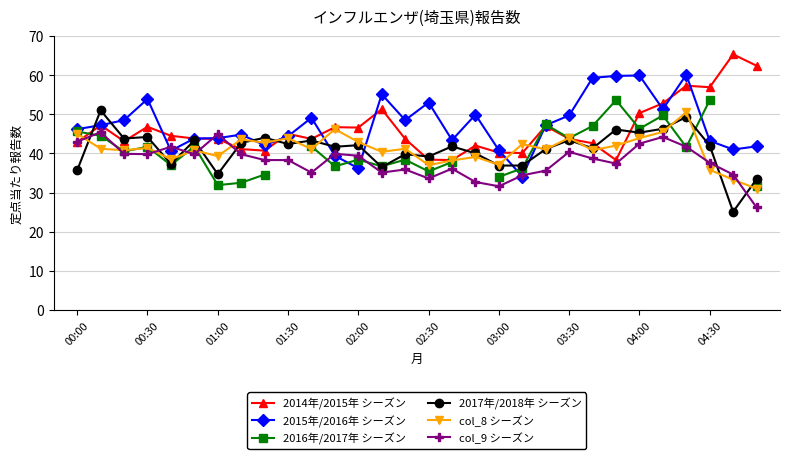

True or false: 2015年/2016年 シーズン has more than 2 interior local peaks.

True